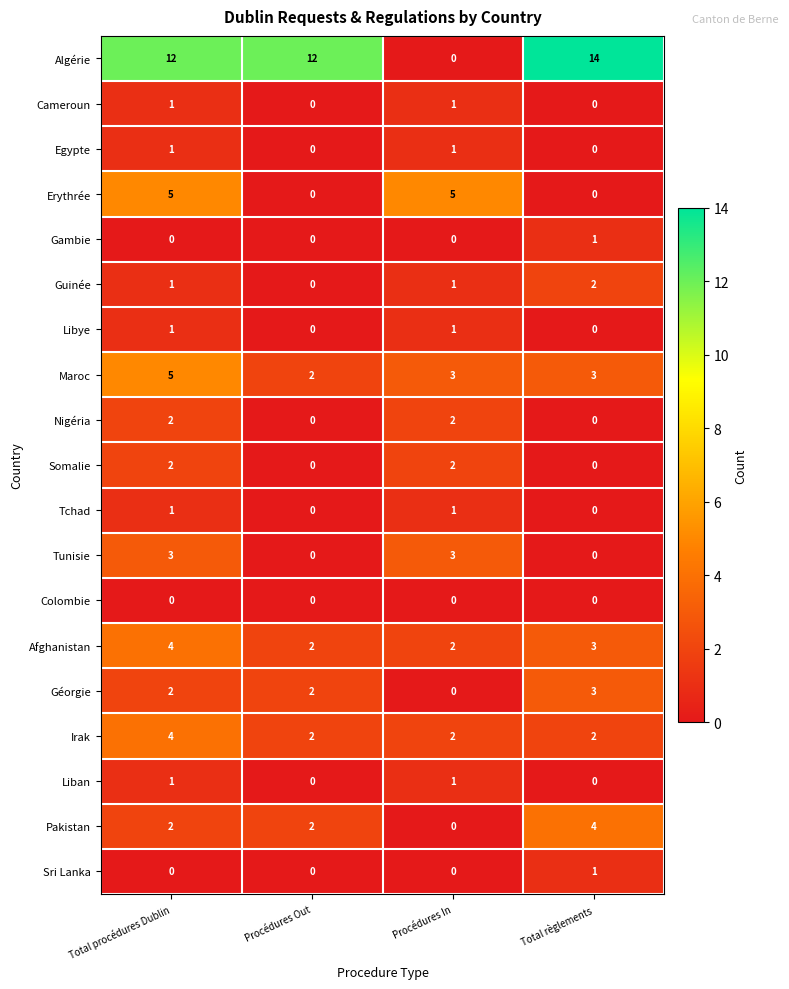

Which category has the highest value in the Afghanistan series?

Total procédures Dublin